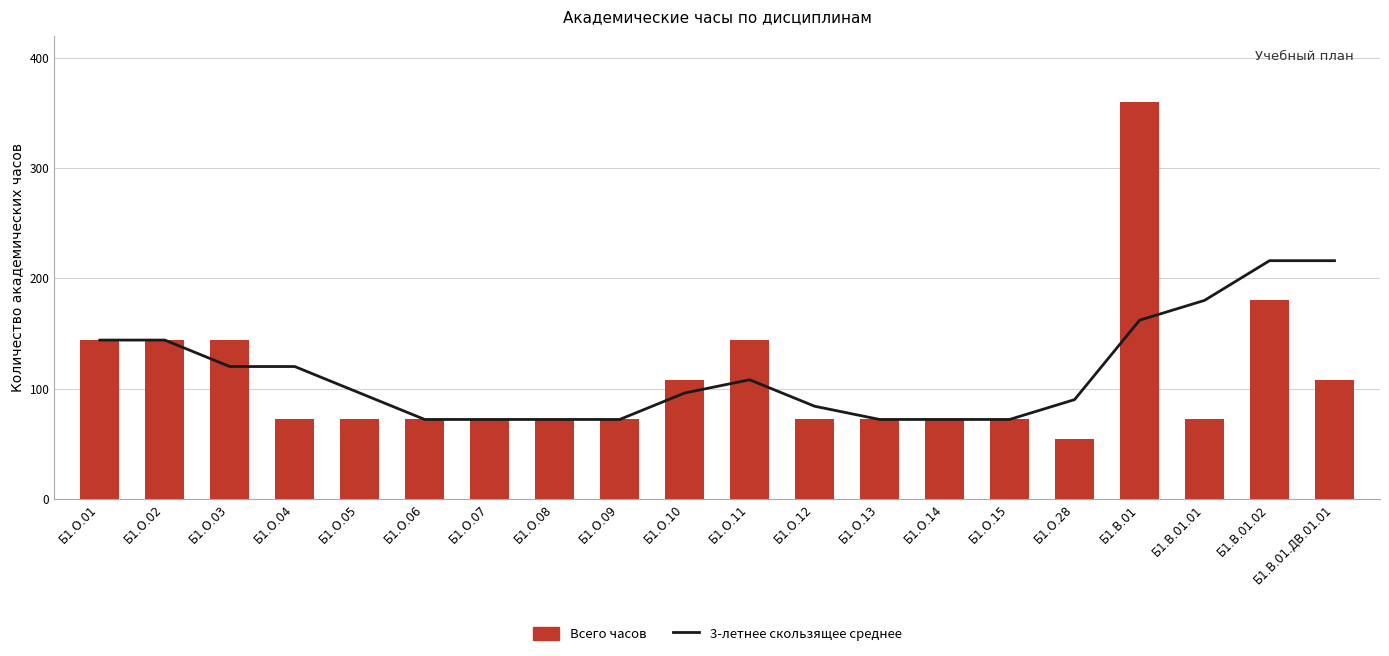

True or false: 3-летнее скользящее среднее has a value of 96 at Б1.О.09.

False